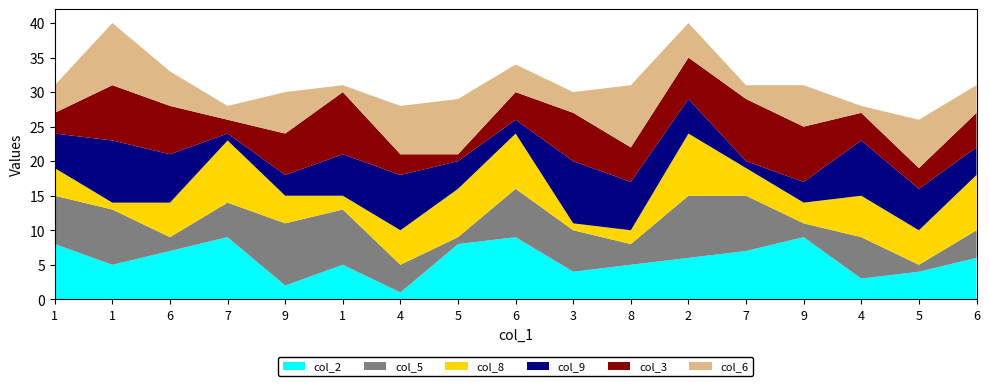

Reading left to right, list all the values displayed in this chart.

col_2: 1=8	1=5	6=7	7=9	9=2	1=5	4=1	5=8	6=9	3=4	8=5	2=6	7=7	9=9	4=3	5=4	6=6
col_5: 1=7	1=8	6=2	7=5	9=9	1=8	4=4	5=1	6=7	3=6	8=3	2=9	7=8	9=2	4=6	5=1	6=4
col_8: 1=4	1=1	6=5	7=9	9=4	1=2	4=5	5=7	6=8	3=1	8=2	2=9	7=4	9=3	4=6	5=5	6=8
col_9: 1=5	1=9	6=7	7=1	9=3	1=6	4=8	5=4	6=2	3=9	8=7	2=5	7=1	9=3	4=8	5=6	6=4
col_3: 1=3	1=8	6=7	7=2	9=6	1=9	4=3	5=1	6=4	3=7	8=5	2=6	7=9	9=8	4=4	5=3	6=5
col_6: 1=4	1=9	6=5	7=2	9=6	1=1	4=7	5=8	6=4	3=3	8=9	2=5	7=2	9=6	4=1	5=7	6=4